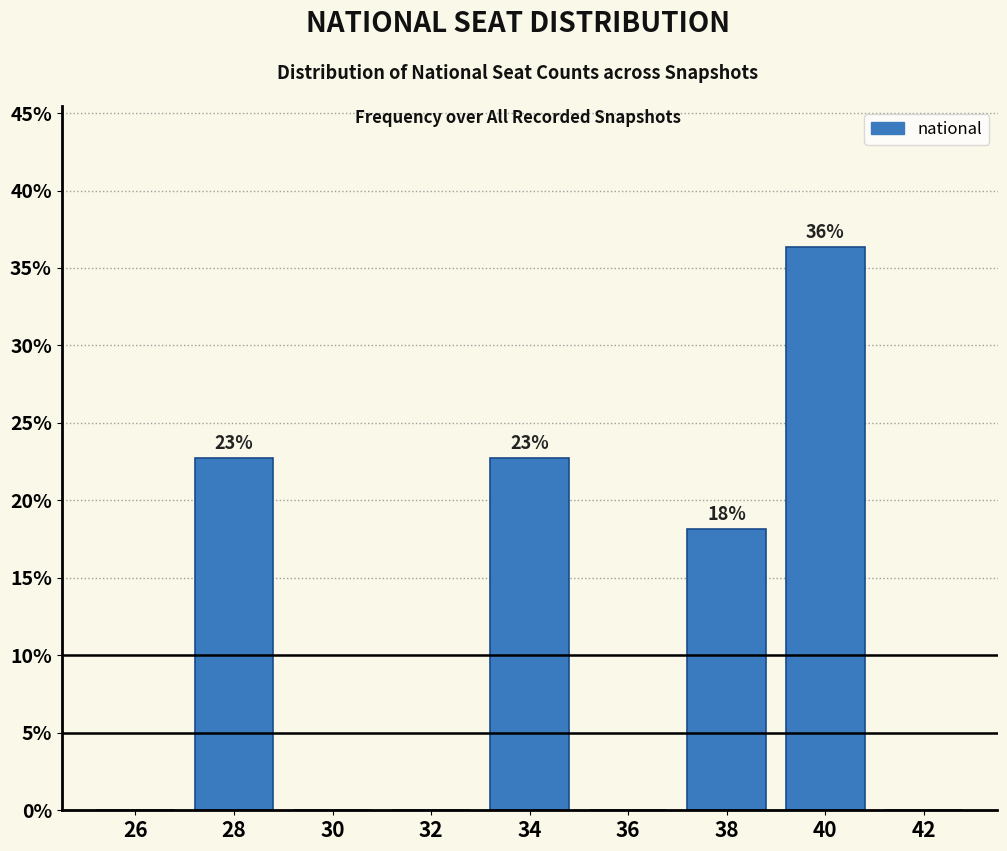

Reading left to right, list all the values displayed in this chart.

26=0.0	28=22.7	30=0.0	32=0.0	34=22.7	36=0.0	38=18.2	40=36.4	42=0.0